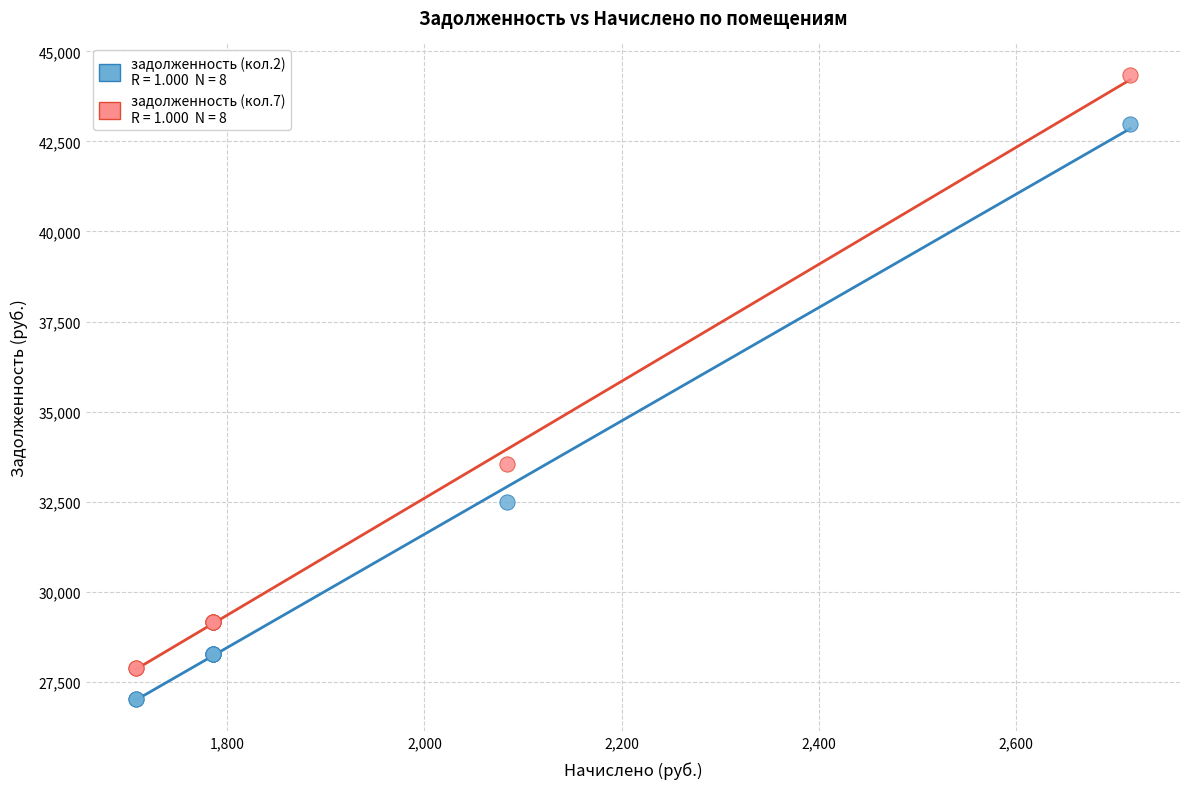

Across all series, what Y value is closest to 35692?

33539.8